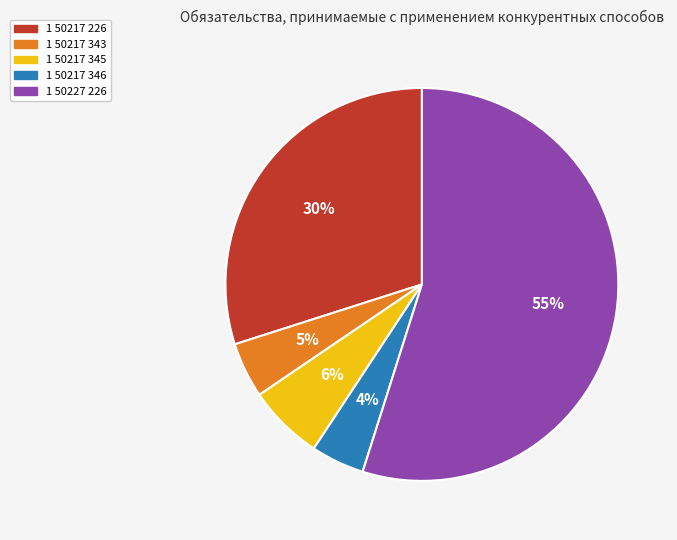

Which category accounts for the majority?

1 50227 226